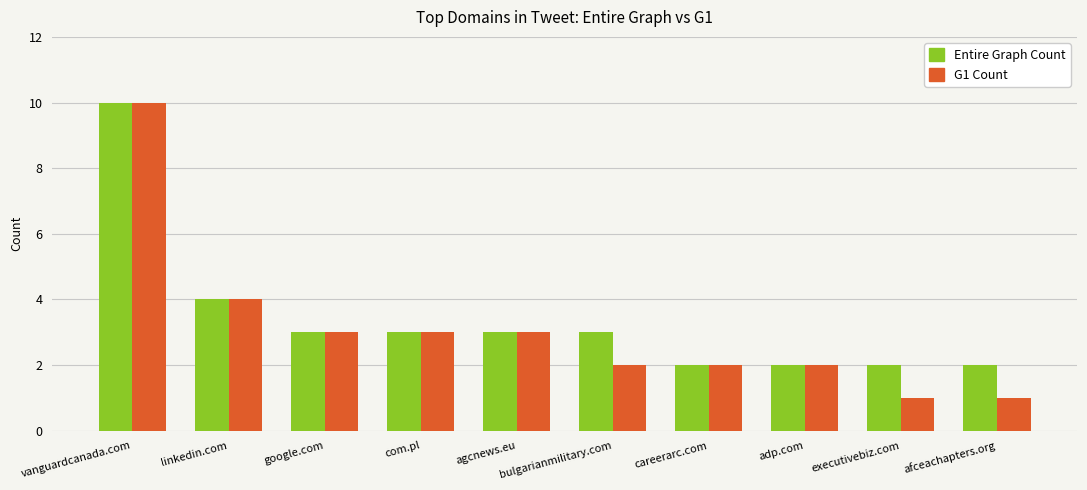

What is the smallest value displayed?

1